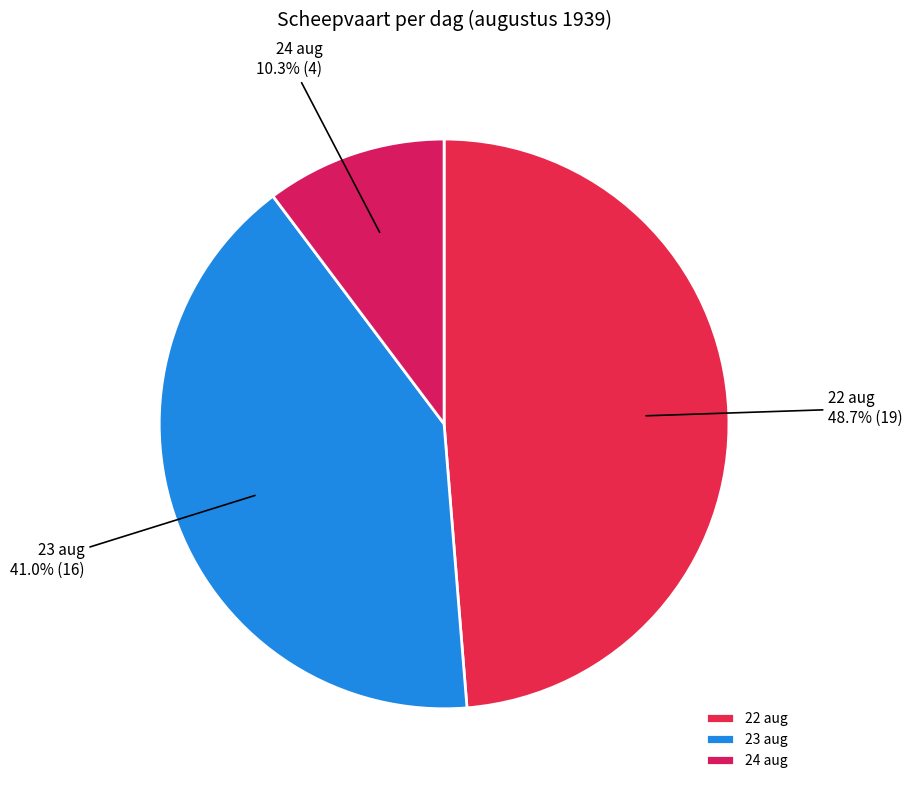

Does any single category account for the majority?

No